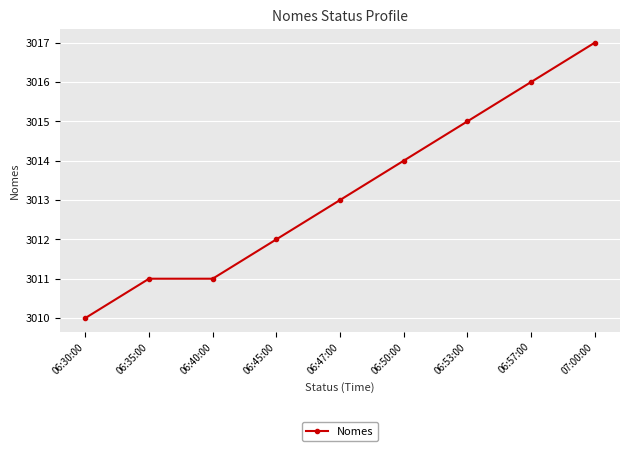

How many categories are shown in the chart?

9